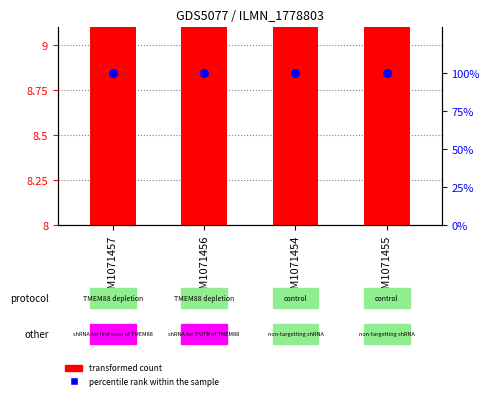

What are all the series names shown in the legend?

transformed count, percentile rank within the sample